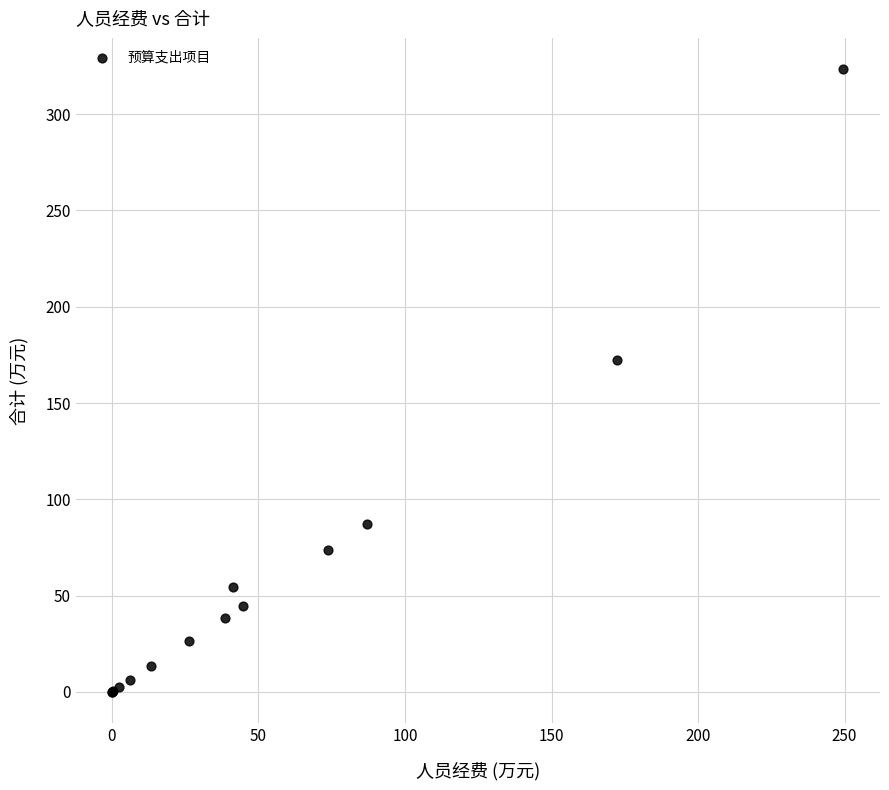

What Y value in the scatter plot is closest to 161?

172.5